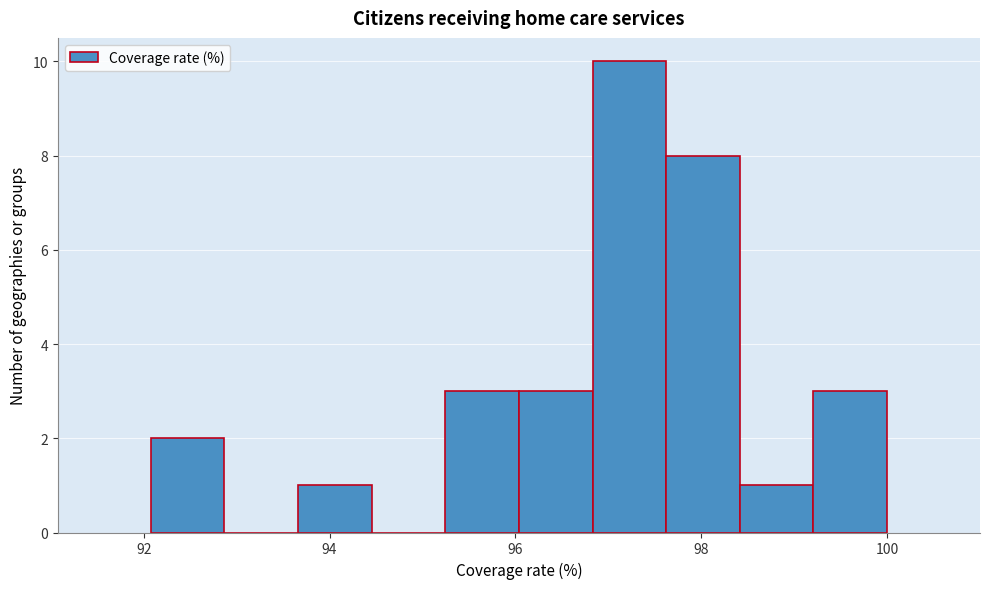

Around what value on the x-axis is the tallest bar? Give the approximate position of its centre, as read against the axis.

97.2